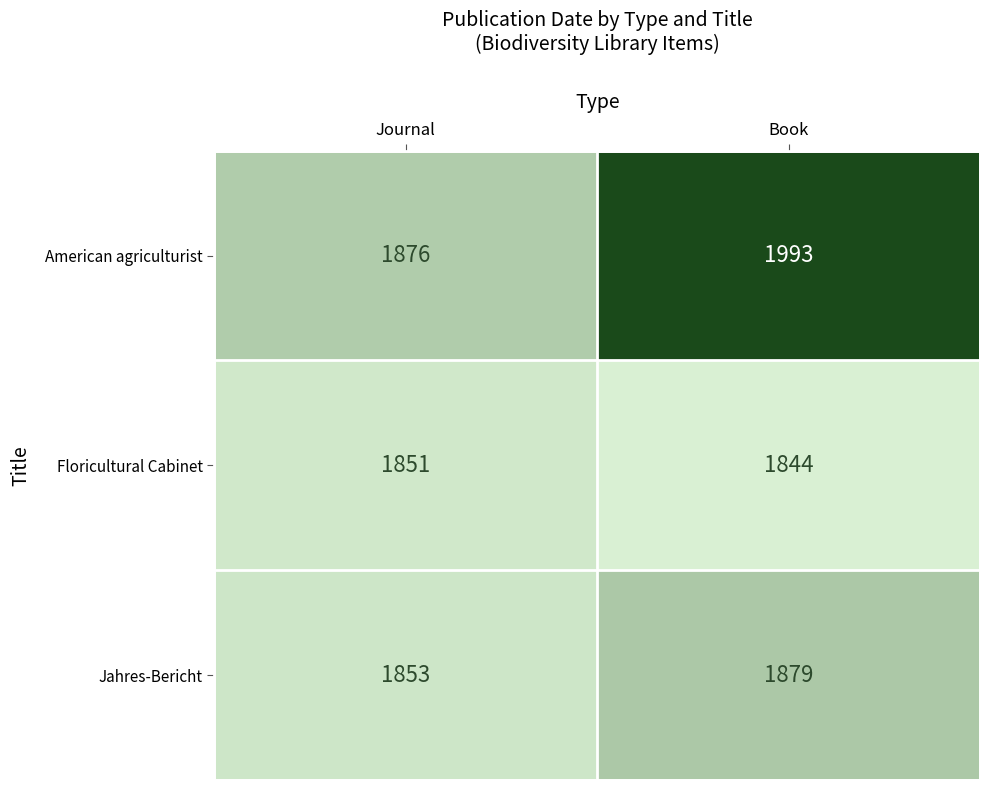

Between Journal and Book, which series saw the biggest shift?

American agriculturist